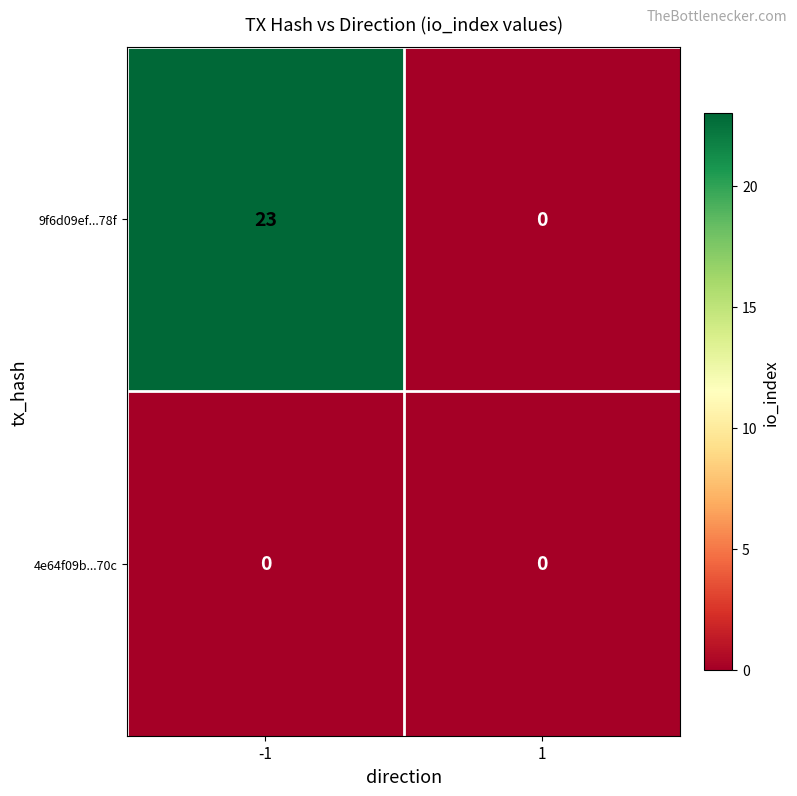

Rank the categories by 9f6d09ef...78f value from lowest to highest.

1, -1